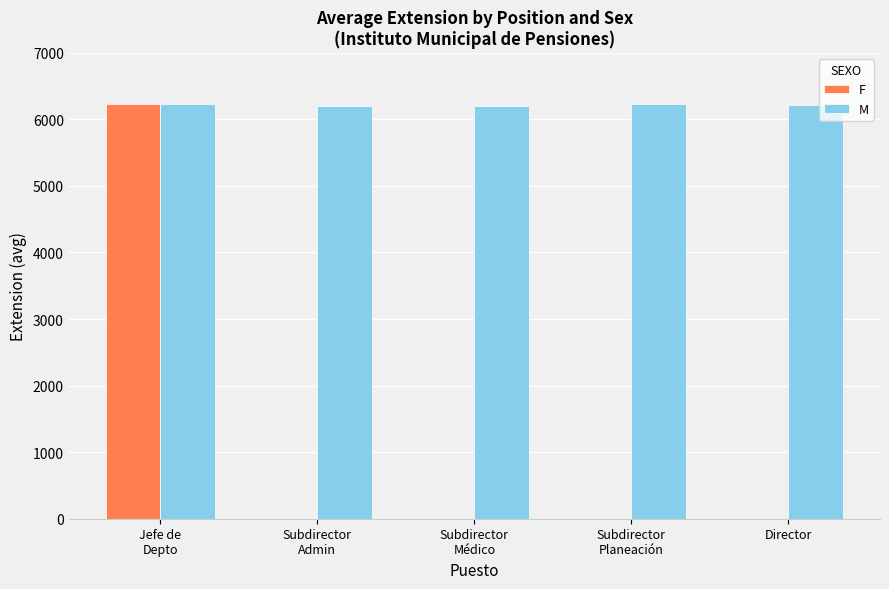

What is the sum of the F values at Subdirector
Médico and Jefe de
Depto?

6237